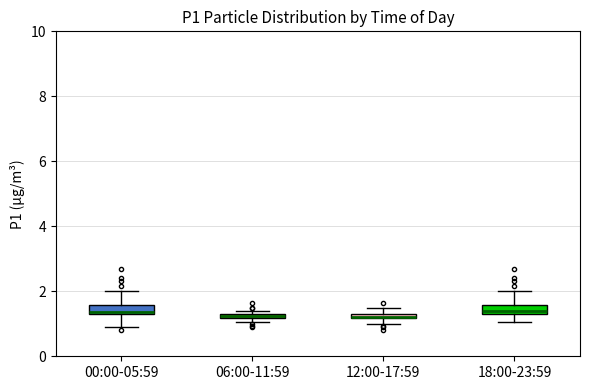

Where does the lower whisker of the box for 00:00-05:59 end on the y-axis? The values are not printed on the chart, so give them approximately, as read against the axis.

1.0